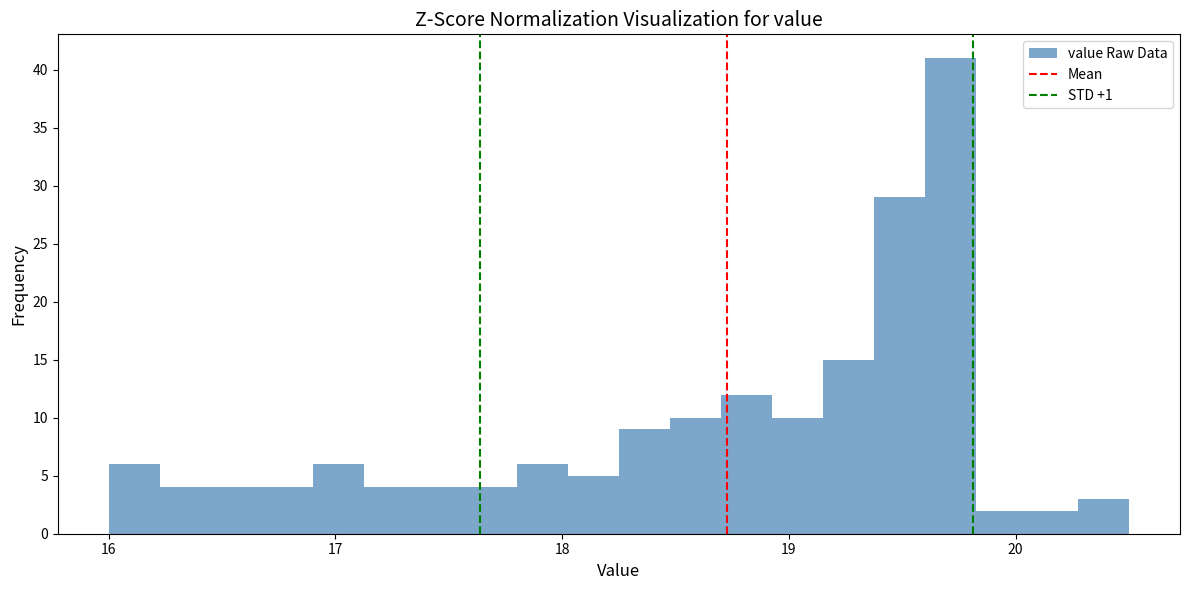

Read against the x-axis, roughly where is the centre of the tallest bar?

19.7